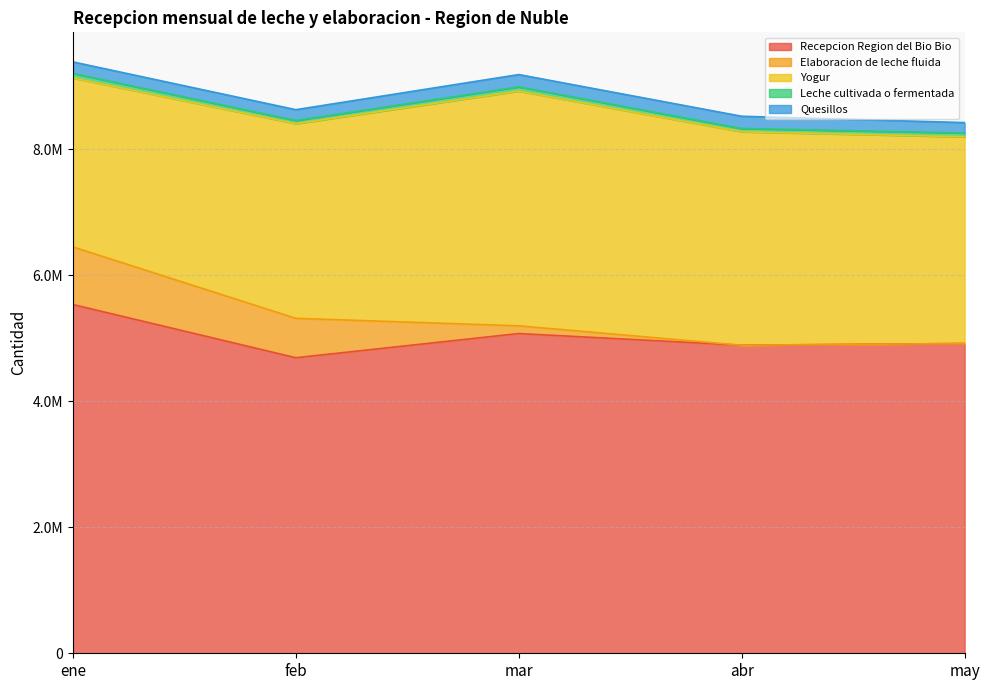

What is the sum of all Leche cultivada o fermentada values?

303236